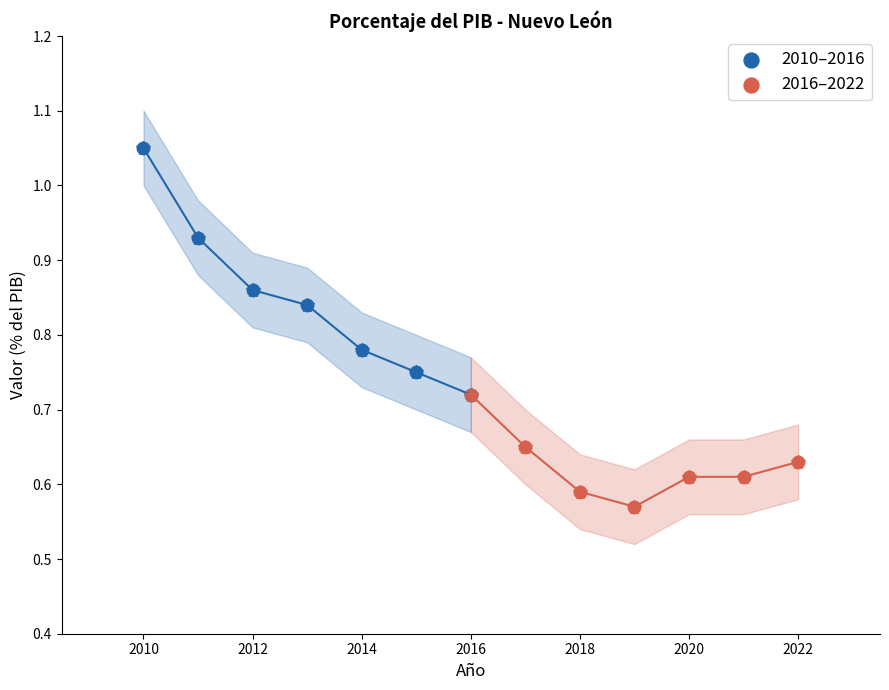

Which series has the widest spread of Y values?

2010–2016